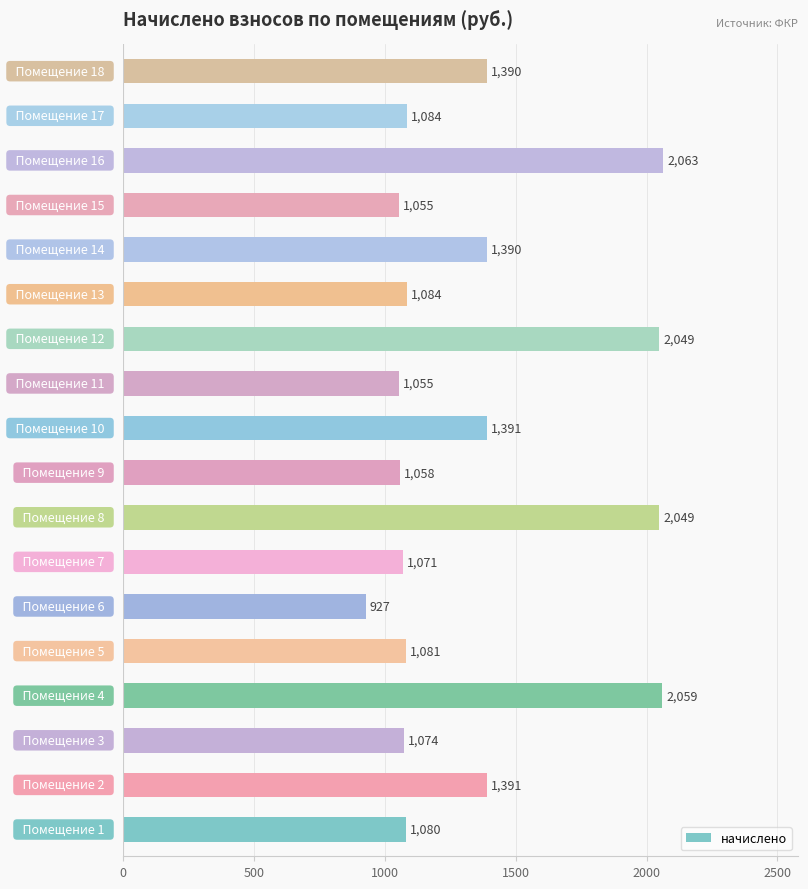

What is the smallest value displayed?

927.4